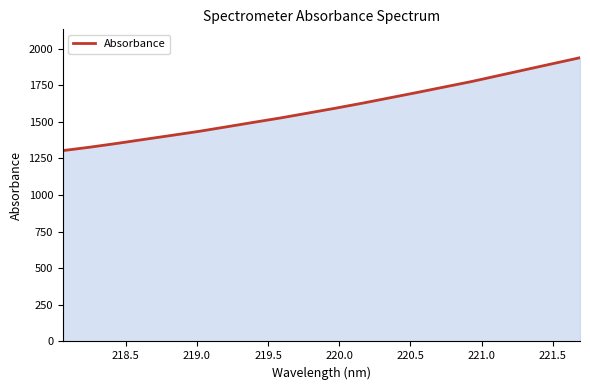

What is the maximum value shown in the chart?

1937.2